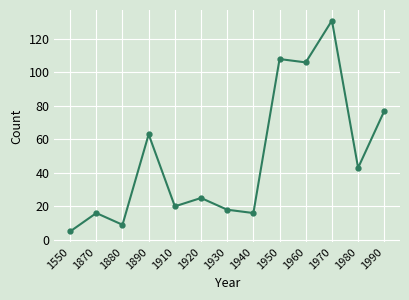

Where does the data first go above 25?

1890